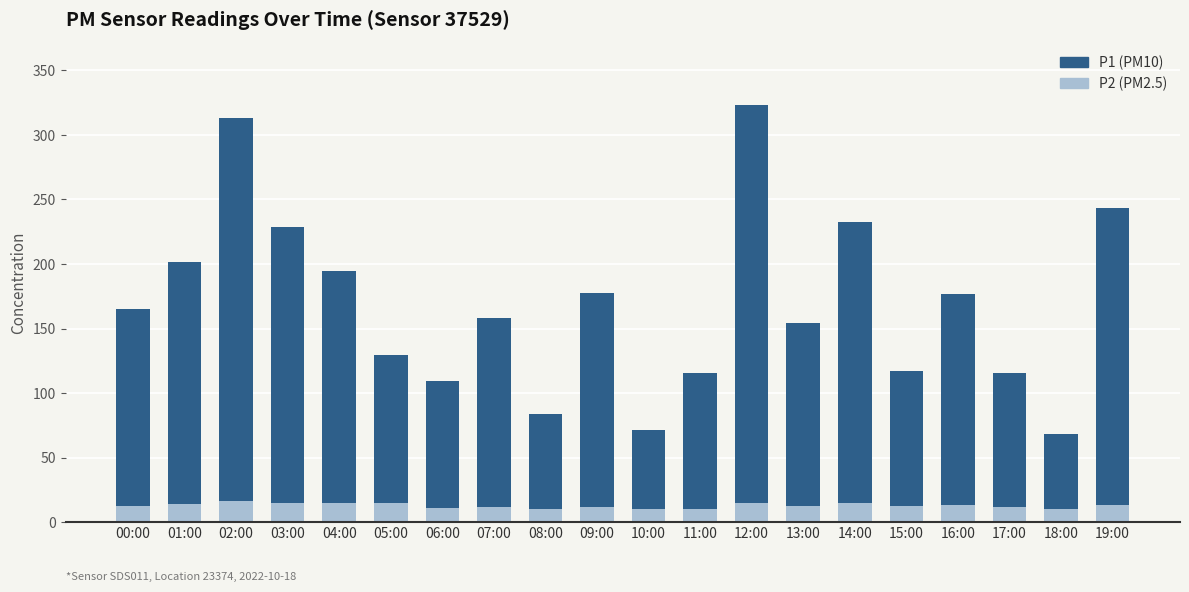

What is the total value across all series at 14:00?

232.7